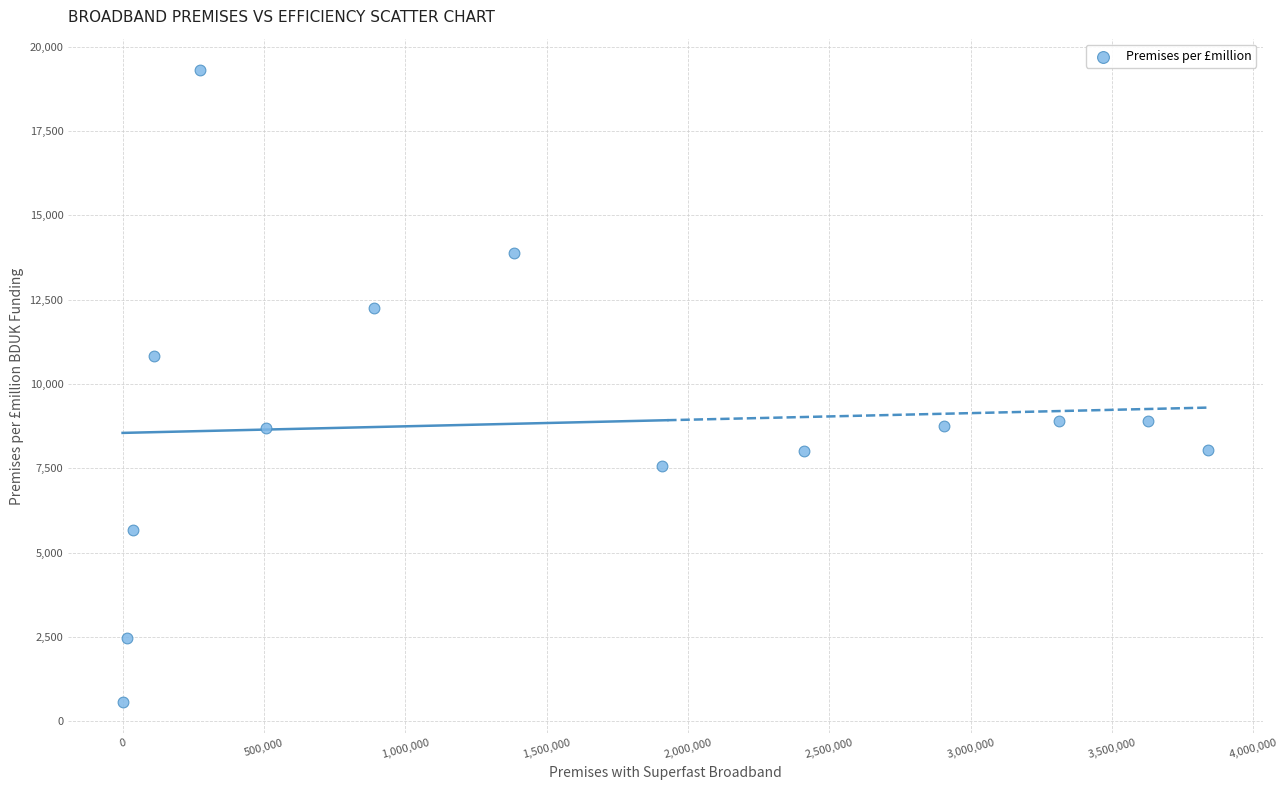

What is the range of X values (max minus min)?

3840389